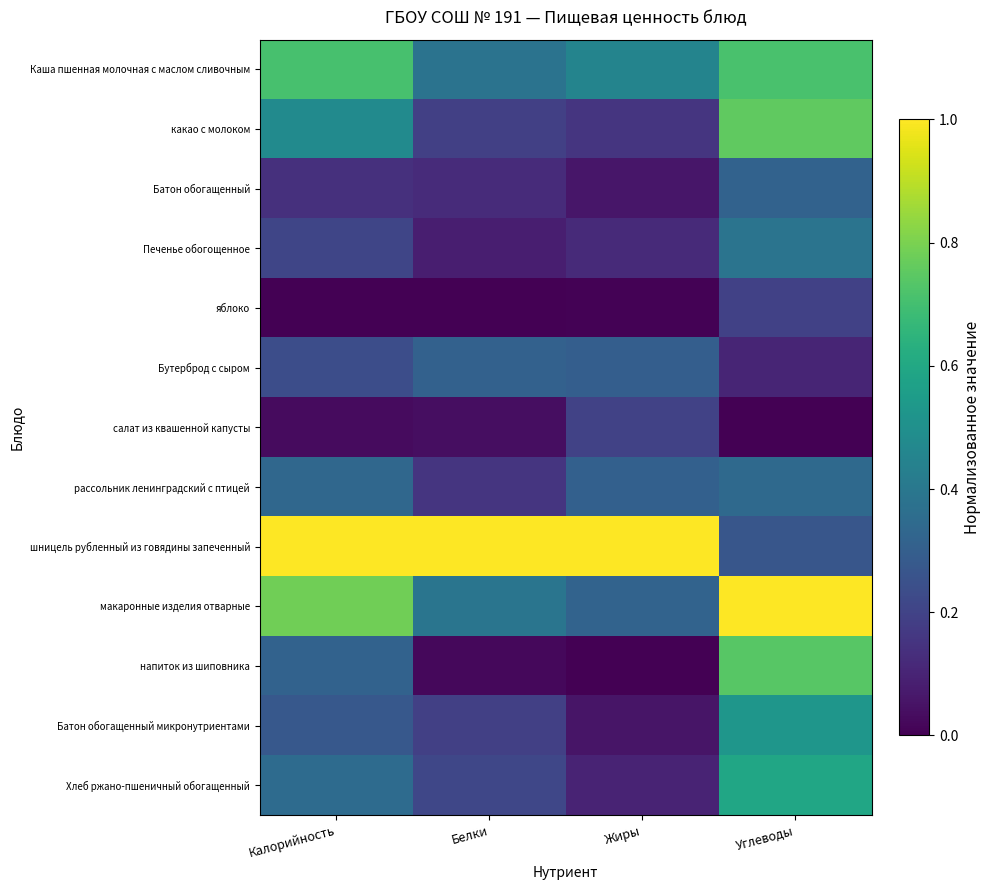

Which category has the highest value across all series?

Калорийность